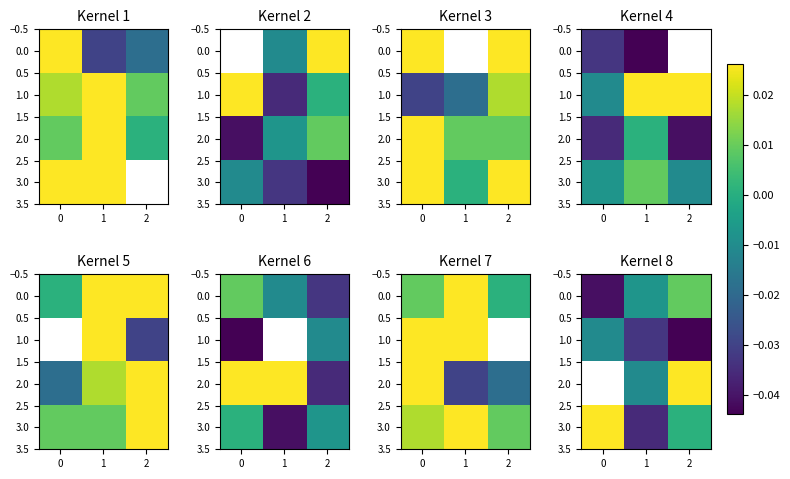

True or false: 3.0 has a value of 0.0 at 0.

False